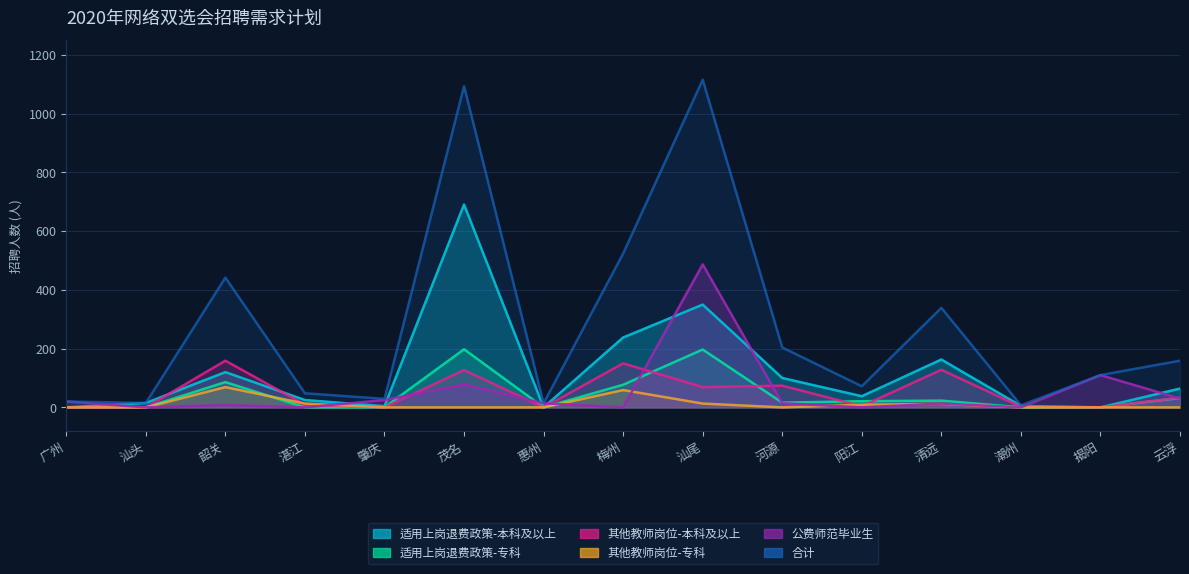

Between 湛江 and 汕头, which is larger?

湛江